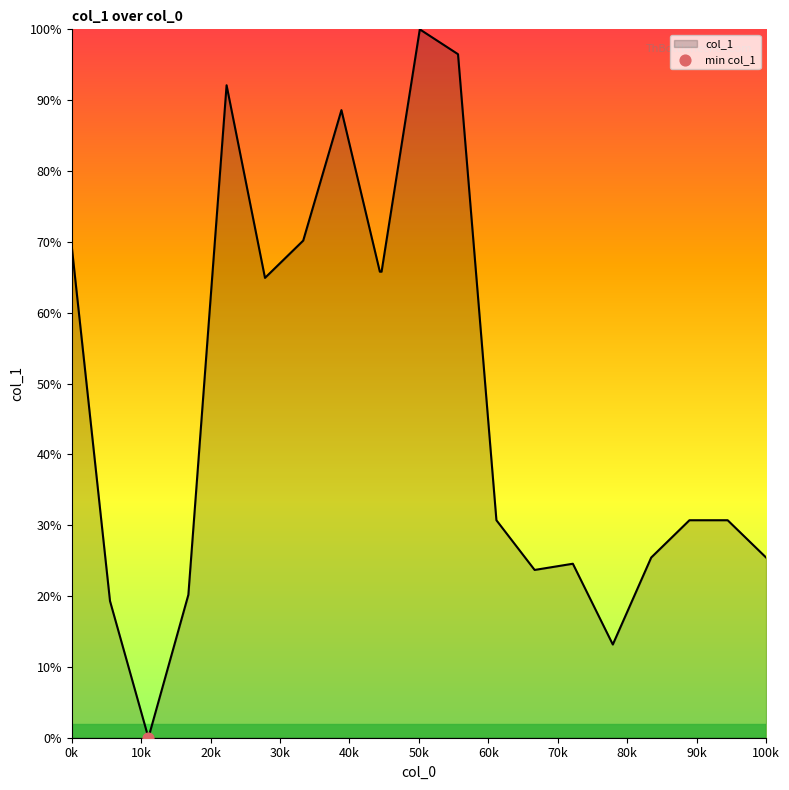

What is the maximum value shown in the chart?

100.0